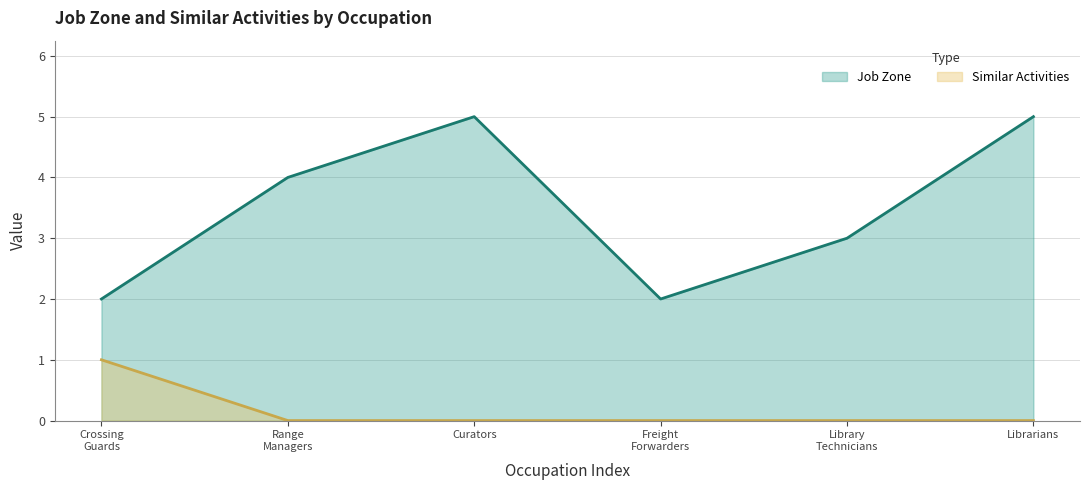

Count the Job Zone values in the range 2 to 5.

6